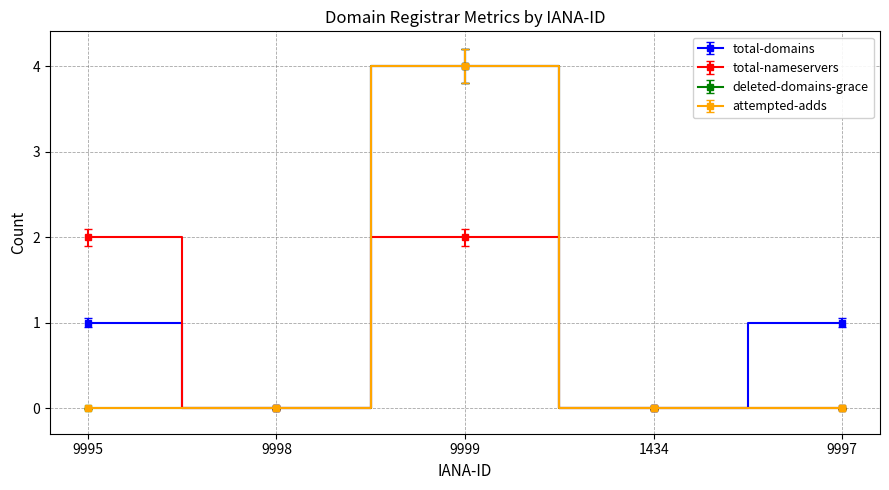

Is this an area chart (filled region under the line)?

No